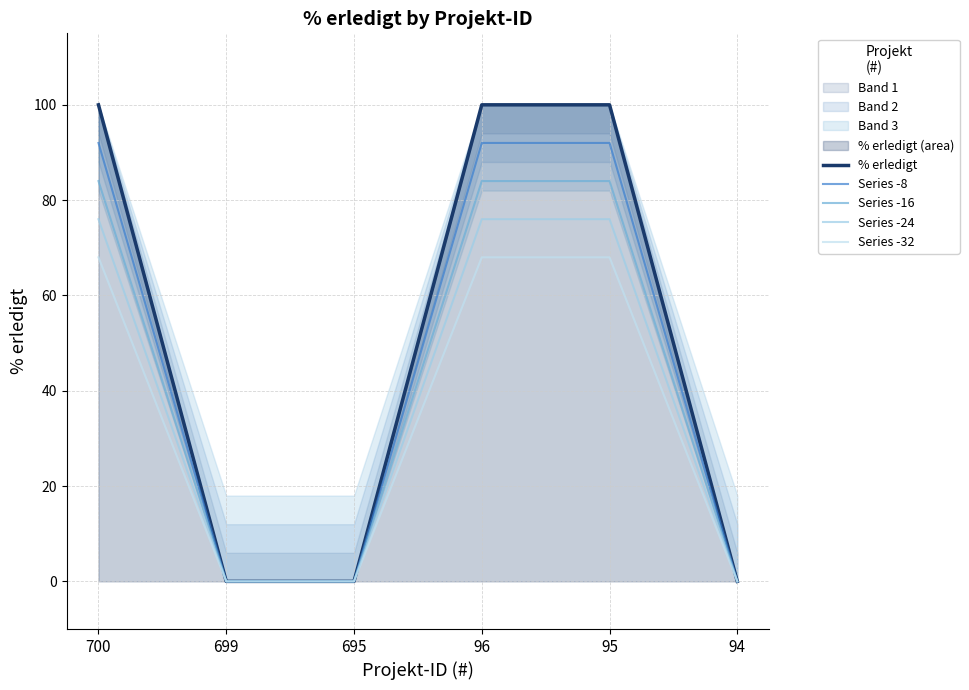

What is the value of the Series -8 point at the 1st from the left?

92